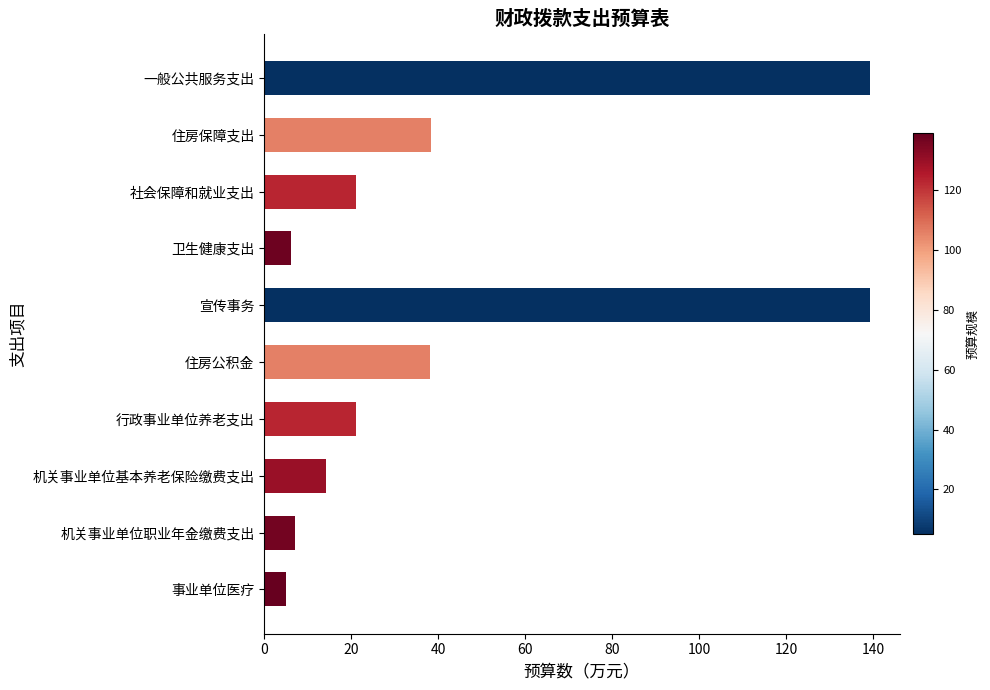

True or false: the data shows 4.9 at 事业单位医疗.

True